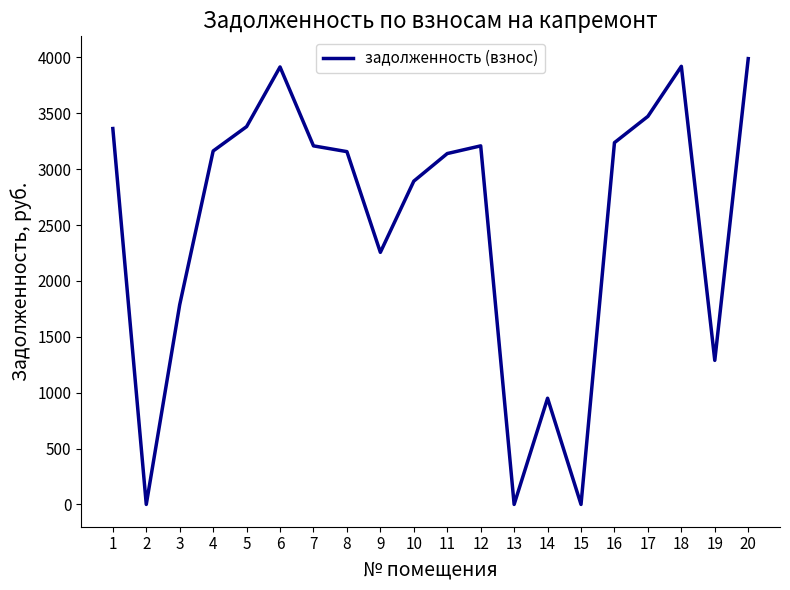

What is the difference between the second highest and second lowest values?

3920.4